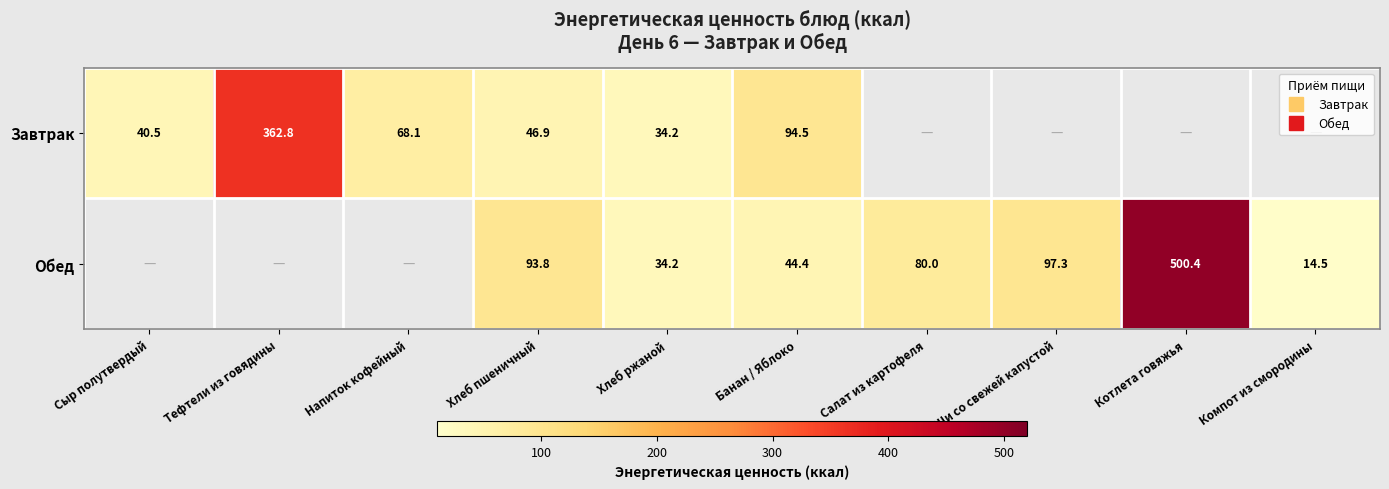

True or false: Завтрак has a value of 46.9 at Хлеб пшеничный.

True